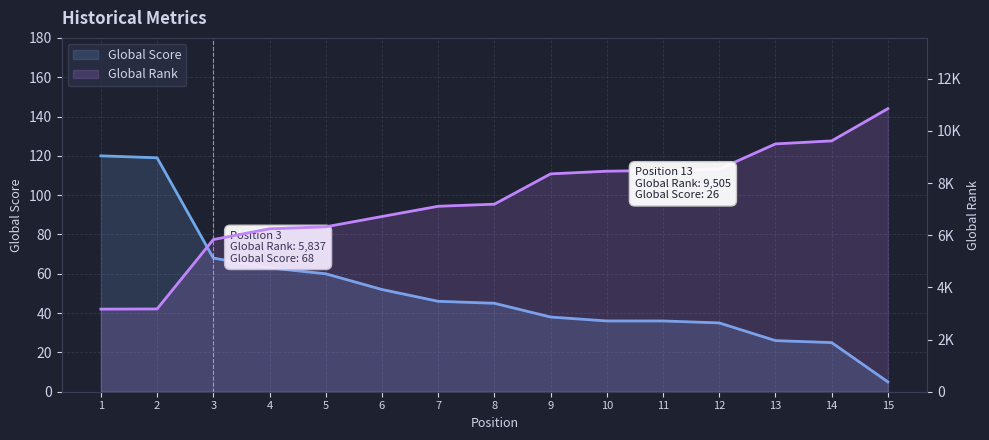

Rank the series at 7 from highest to lowest value.

Global Rank, Global Score